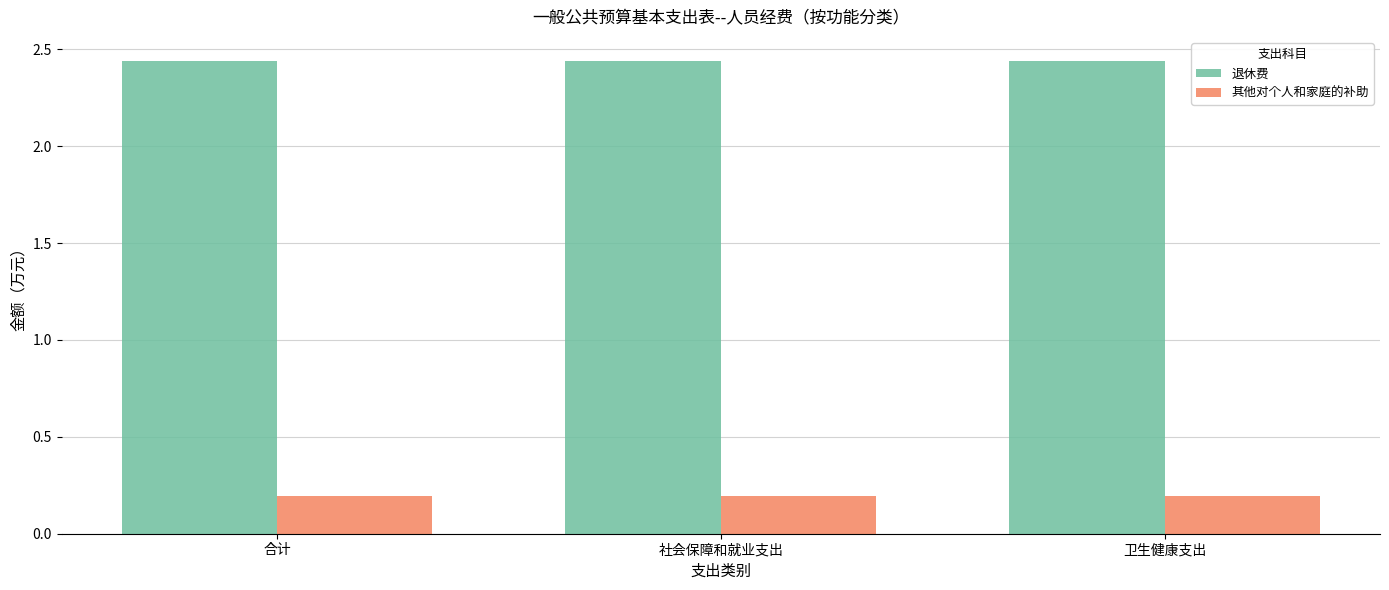

What is the spread (max minus min) of values at 社会保障和就业支出?

2.2